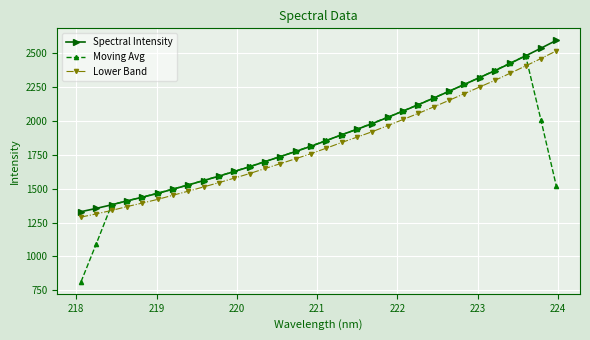

What is the maximum value for Spectral Intensity?

2594.5